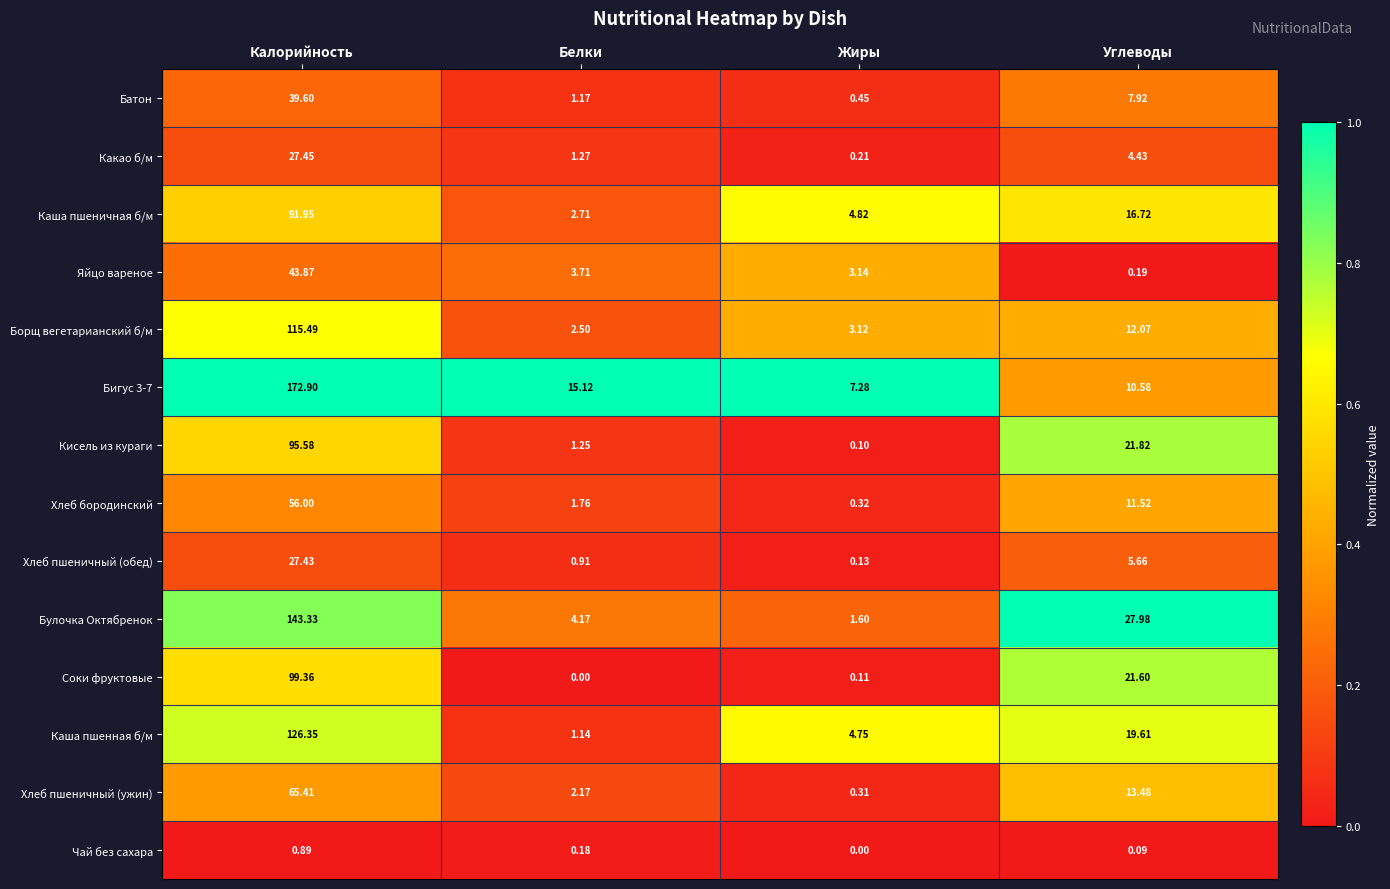

What is the maximum value shown in the chart?

172.9